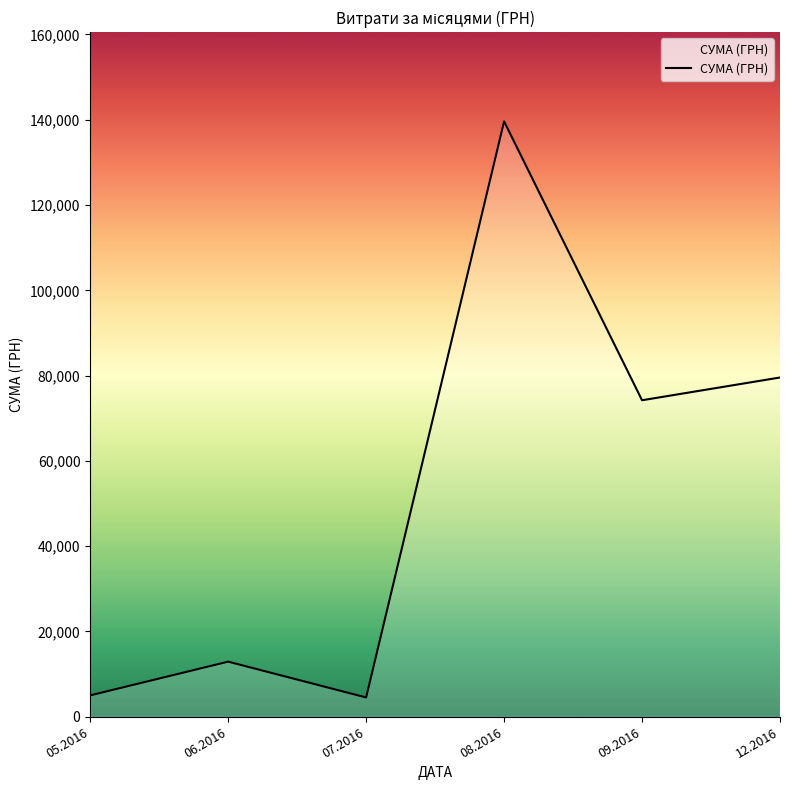

What is the difference between the maximum and minimum values?

135082.9